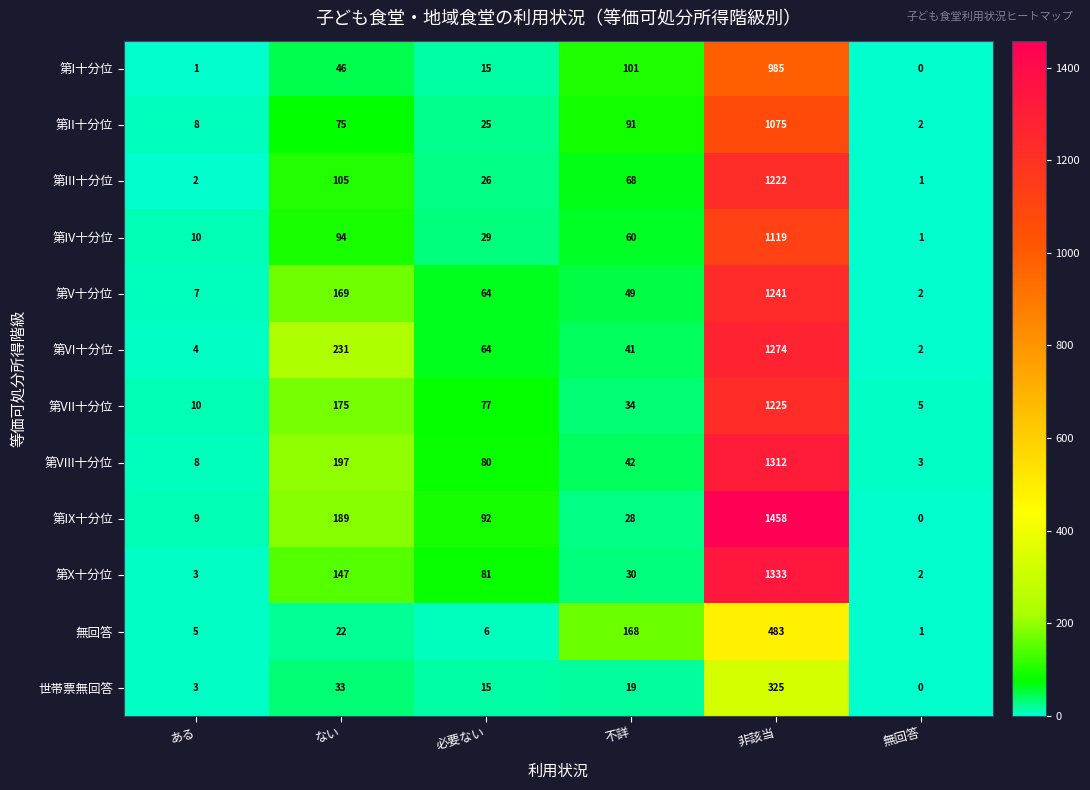

Which category has the lowest value across all series?

無回答